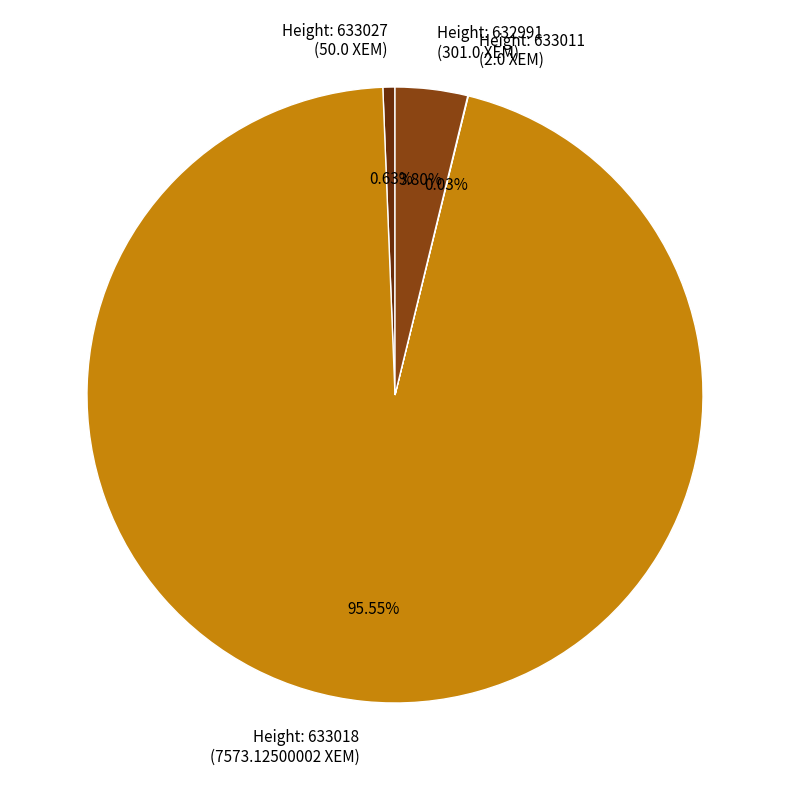

Does Height: 632991 (301.0 XEM) account for over 50% of the chart?

No